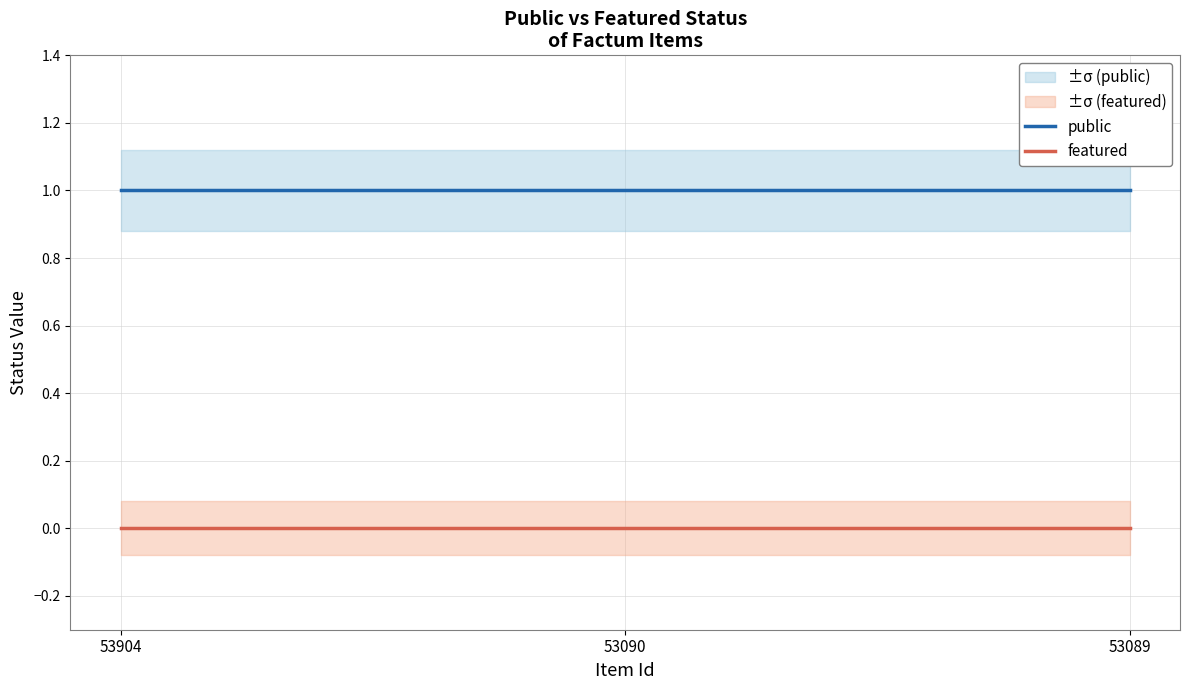

Reading left to right, list all the values displayed in this chart.

public: 53904=1	53090=1	53089=1
featured: 53904=0	53090=0	53089=0